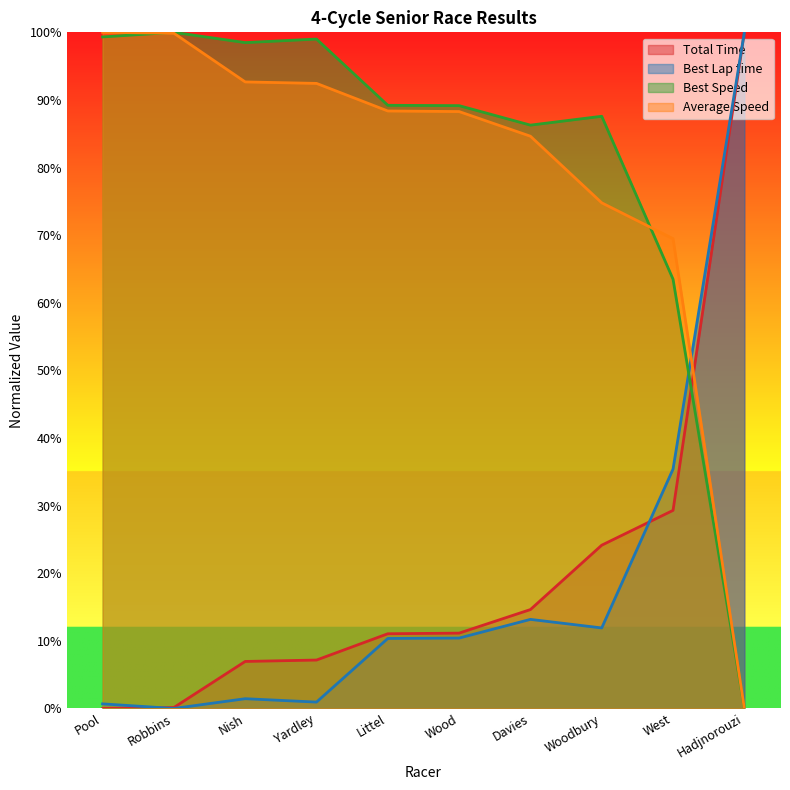

Does the chart display data point markers on the line(s)?

No